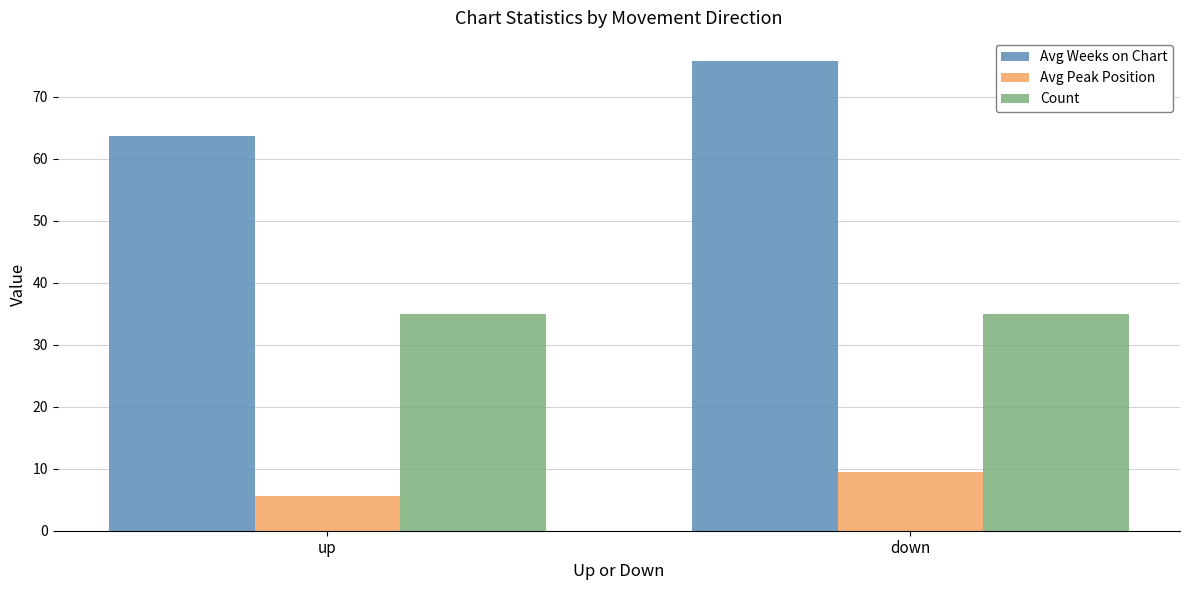

Which series has the largest range (max minus min)?

Avg Weeks on Chart